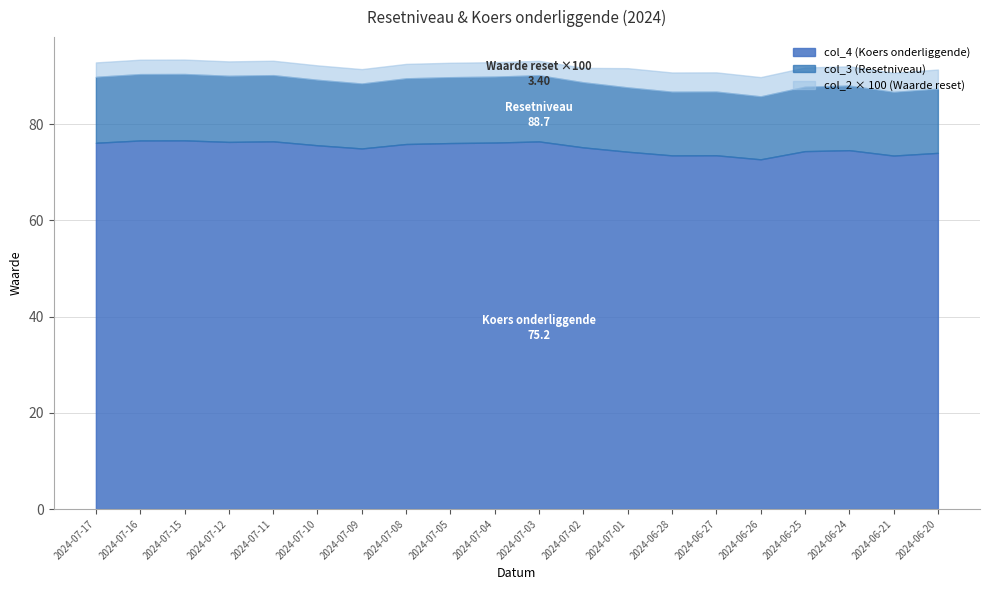

What is the lowest value of the col_3 series?

85.8